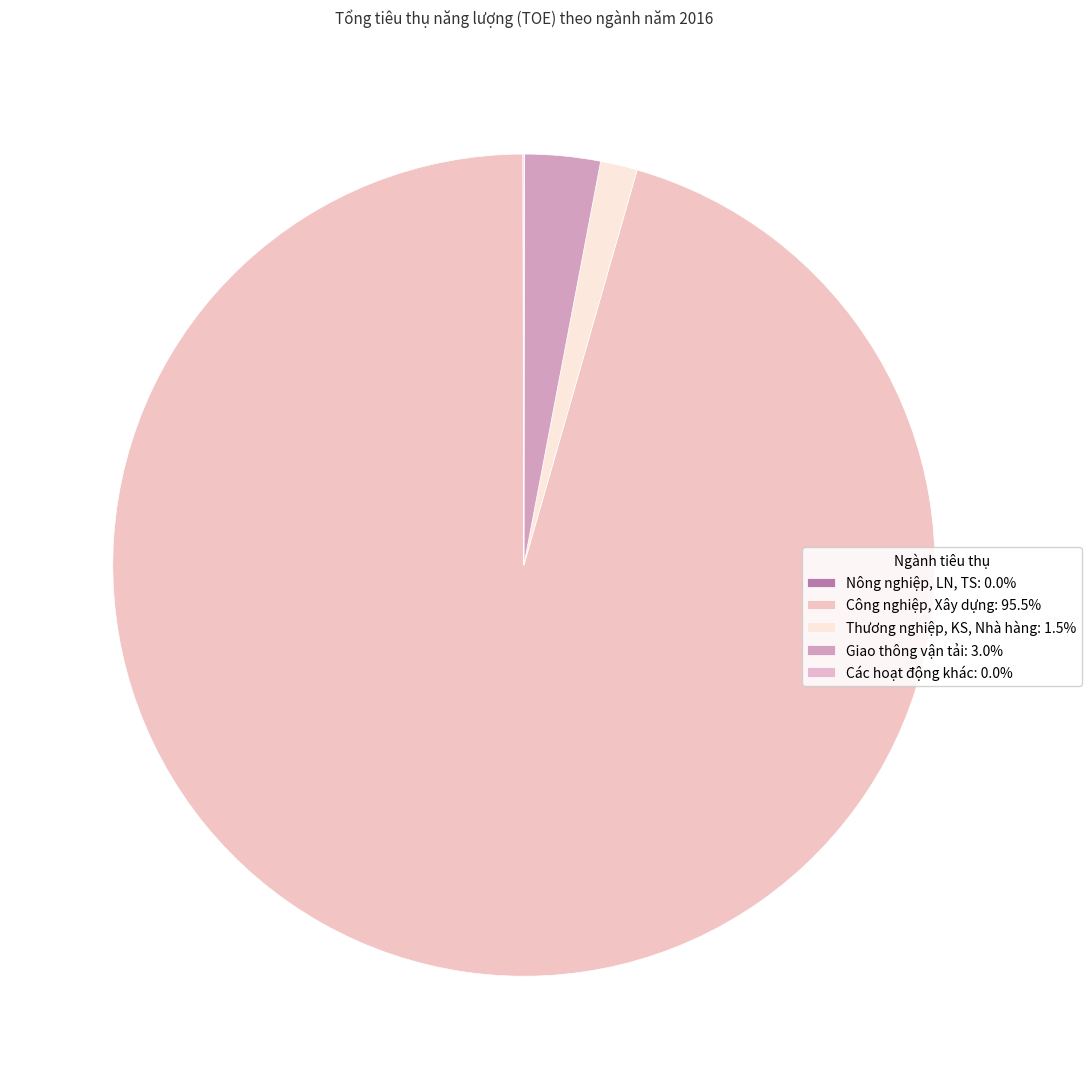

Which category has the biggest portion of the pie?

Công nghiệp, Xây dựng